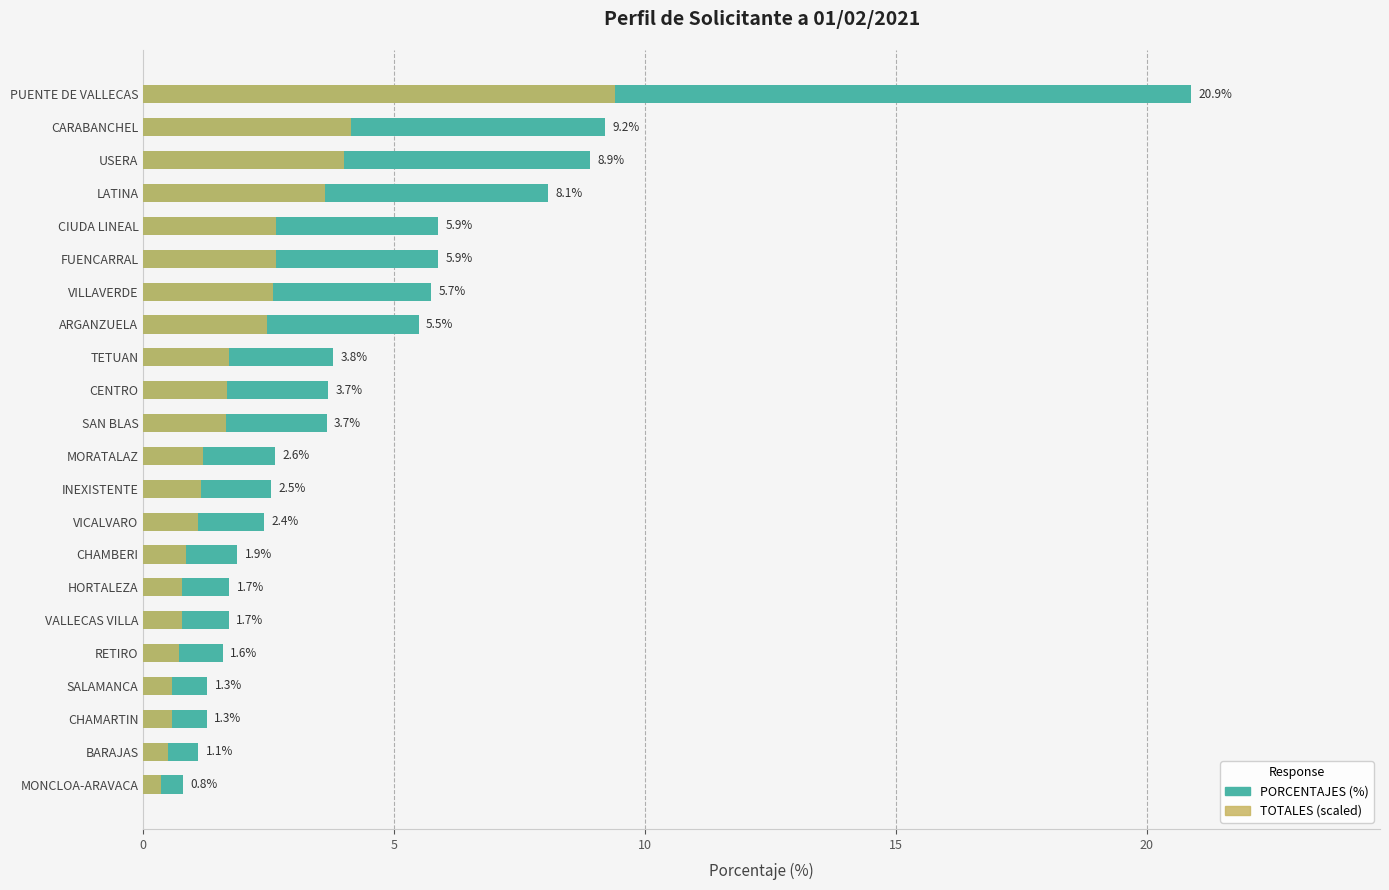

What is the difference between the maximum and second lowest values in the TOTALES (scaled) series?

8.9